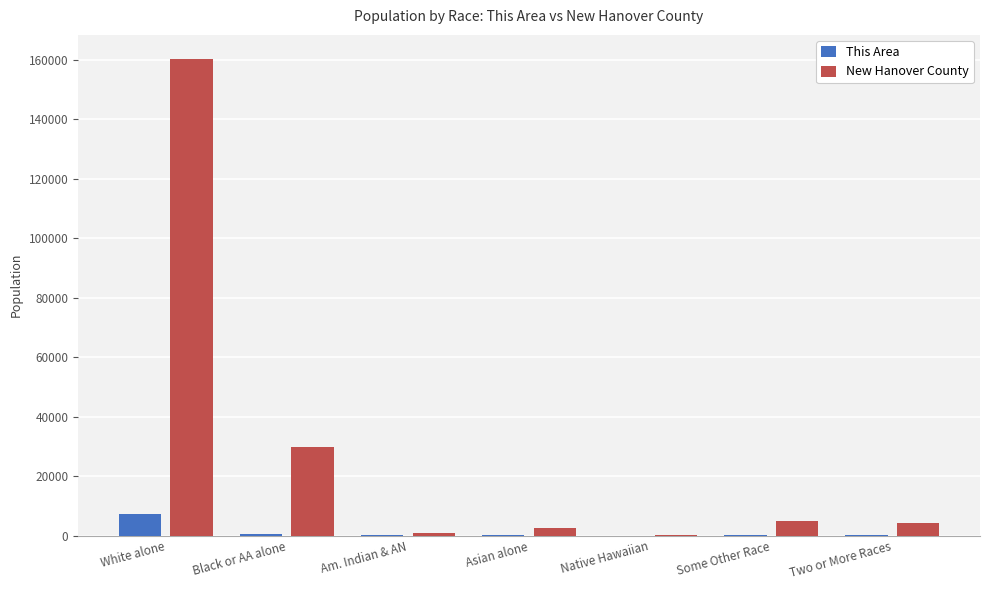

Are the bars horizontal?

No